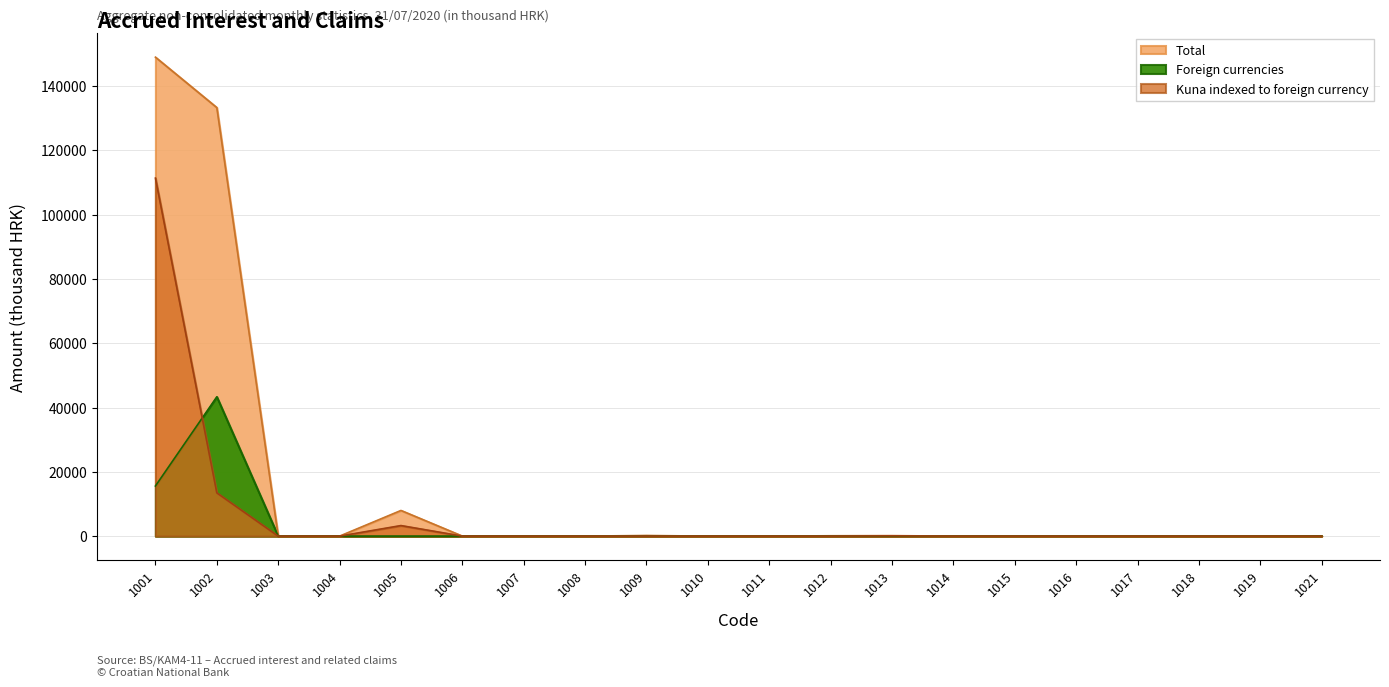

What is the difference between the second highest and minimum values in the Kuna indexed to foreign currency series?

13465